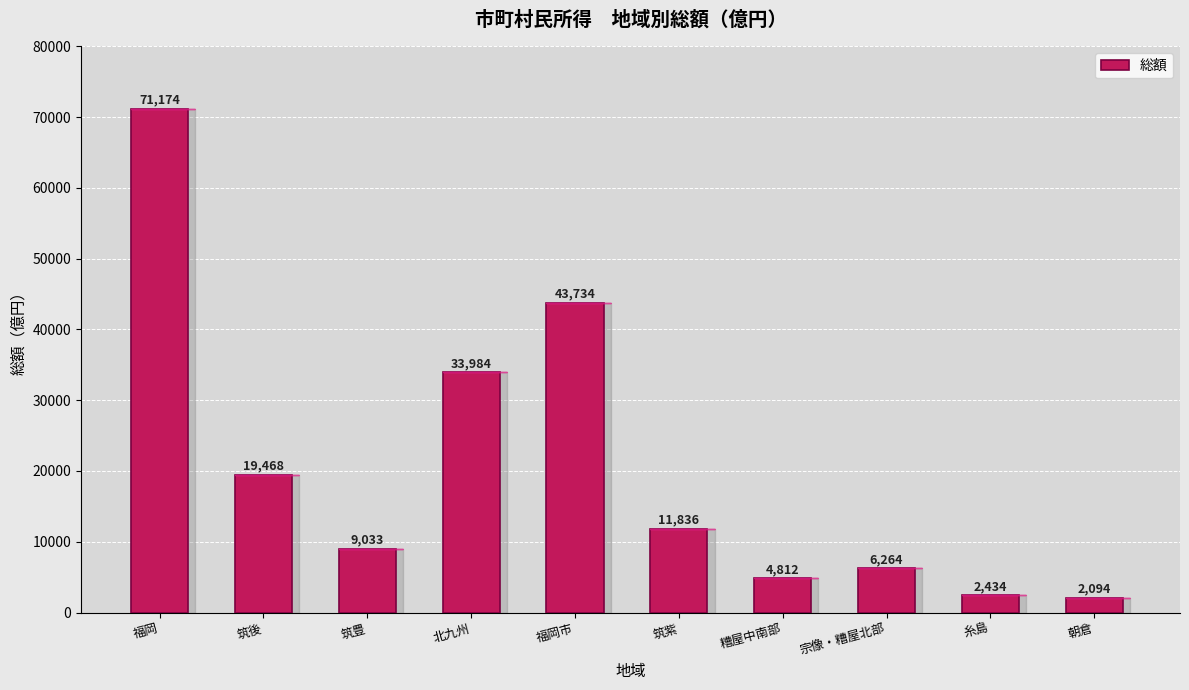

List the labels in order of value, smallest first.

朝倉, 糸島, 糟屋中南部, 宗像・糟屋北部, 筑豊, 筑紫, 筑後, 北九州, 福岡市, 福岡